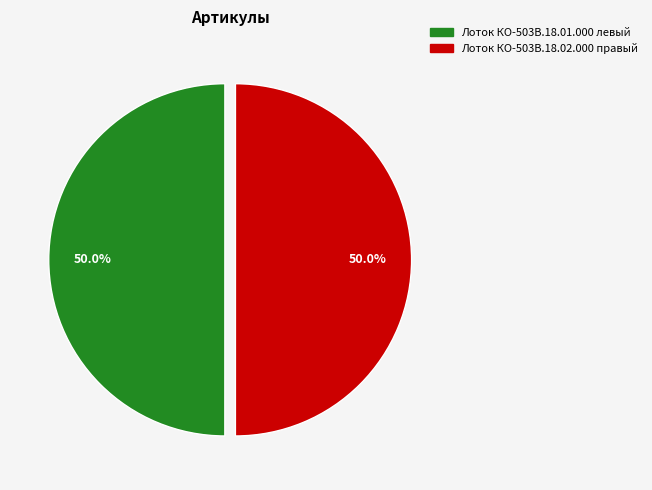

To the nearest percent, what percentage of the pie is Лоток КО-503В.18.01.000 левый?

50%